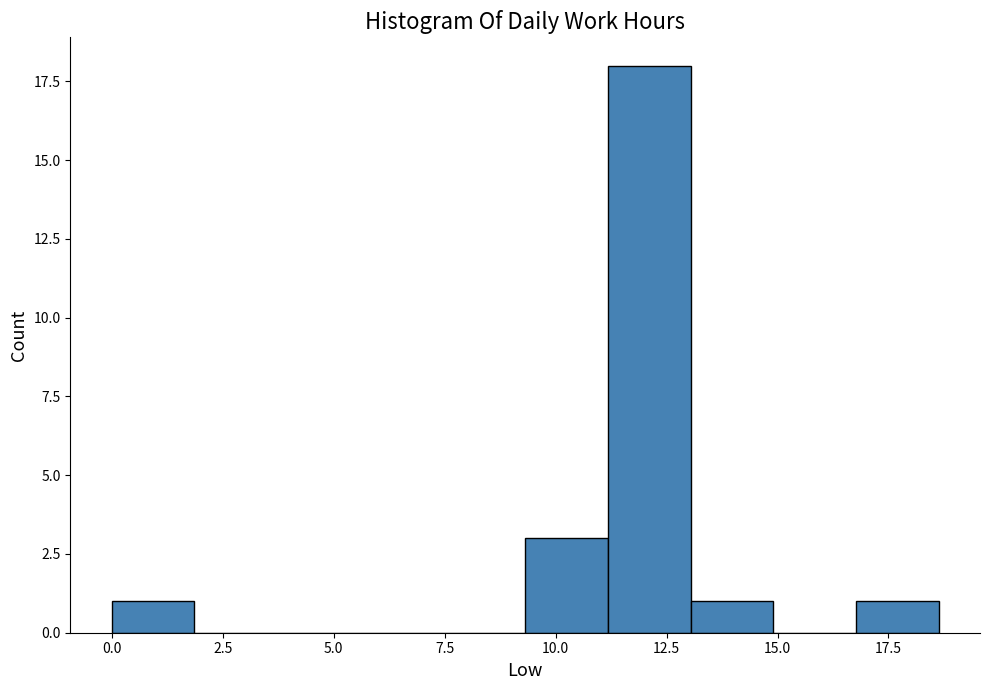

Around what value on the x-axis is the tallest bar? Give the approximate position of its centre, as read against the axis.

12.0